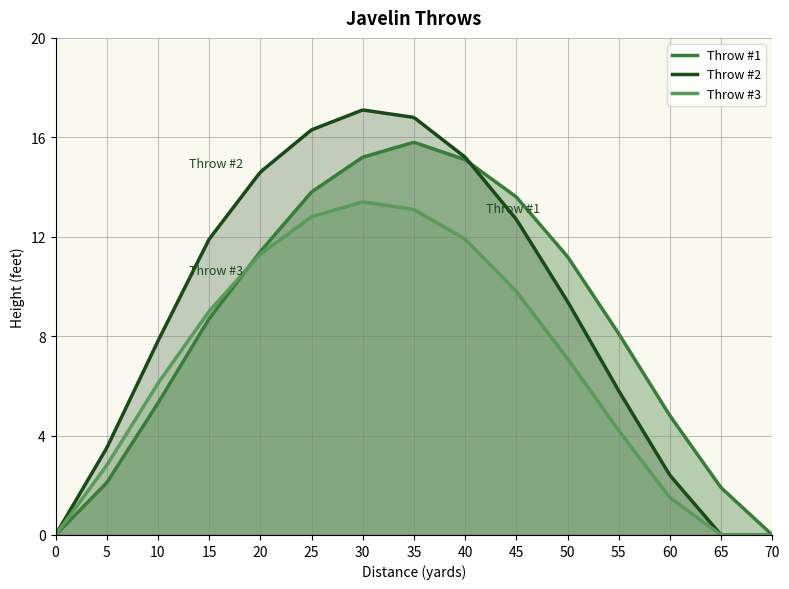

How many times do Throw #3 and Throw #1 cross each other?

1